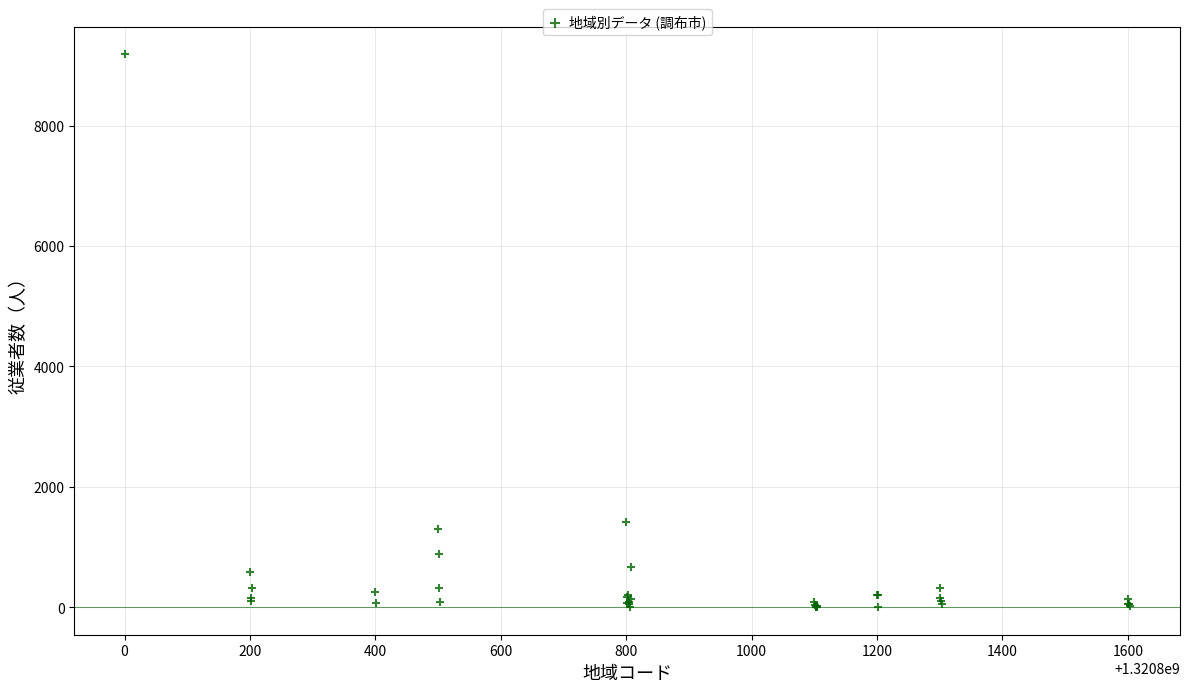

What Y value in the scatter plot is closest to 4594?

1413